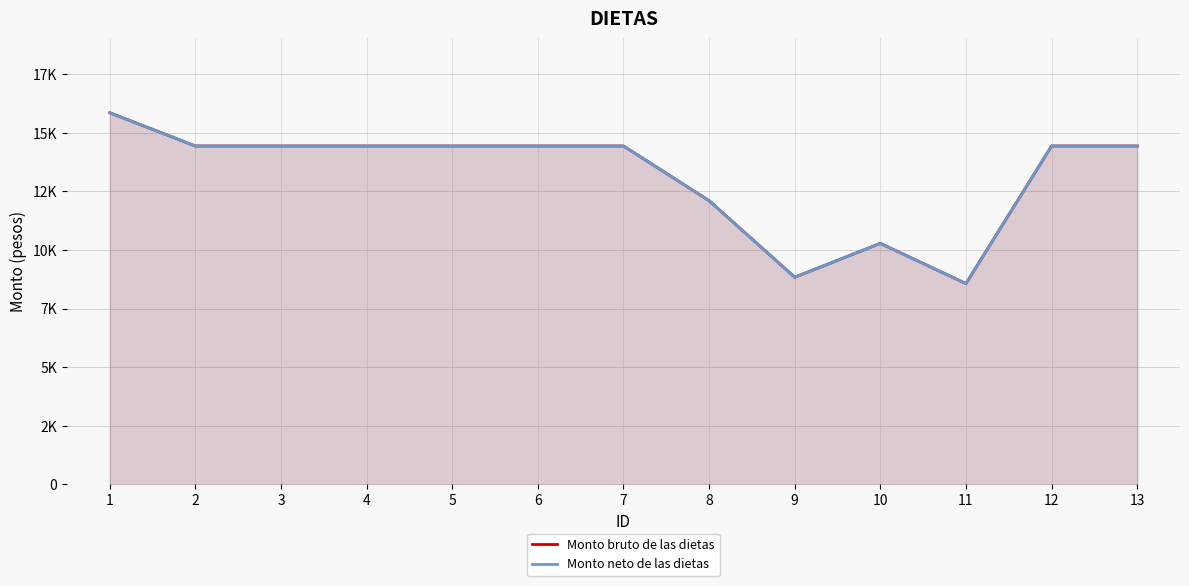

Which series has the widest spread of values?

Monto bruto de las dietas